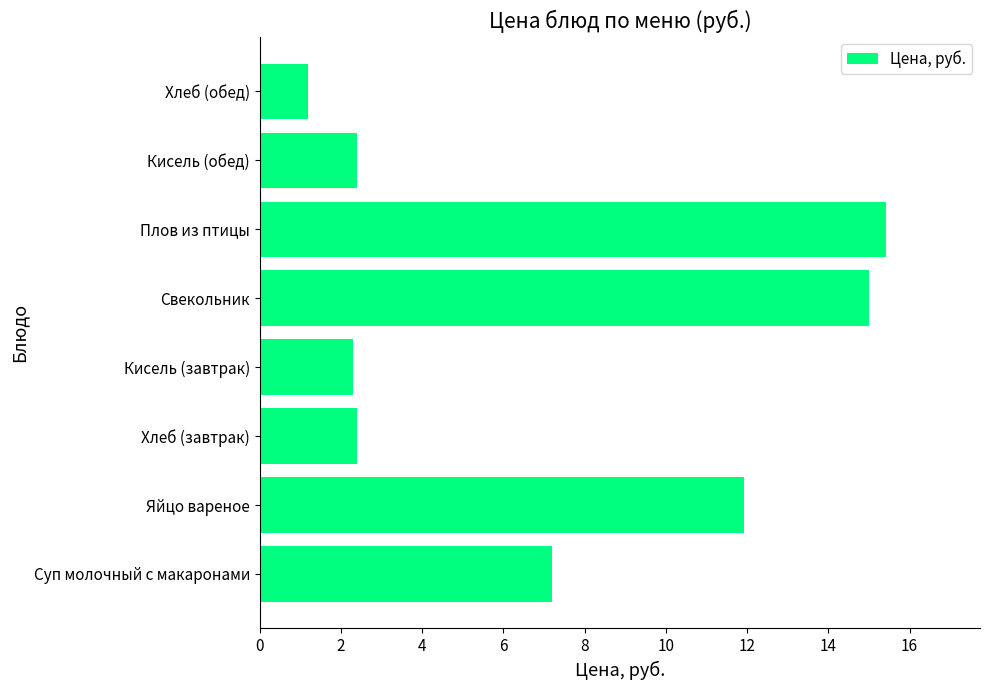

True or false: the data shows 2.4 at Хлеб (завтрак).

True